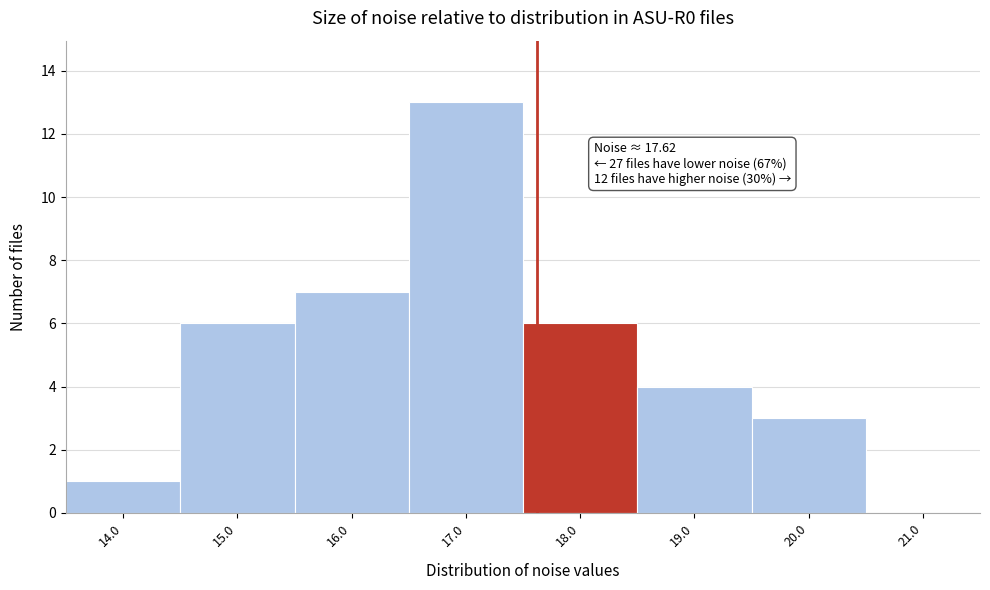

Over which range of the x-axis is the bar tallest?

16.5 to 17.5